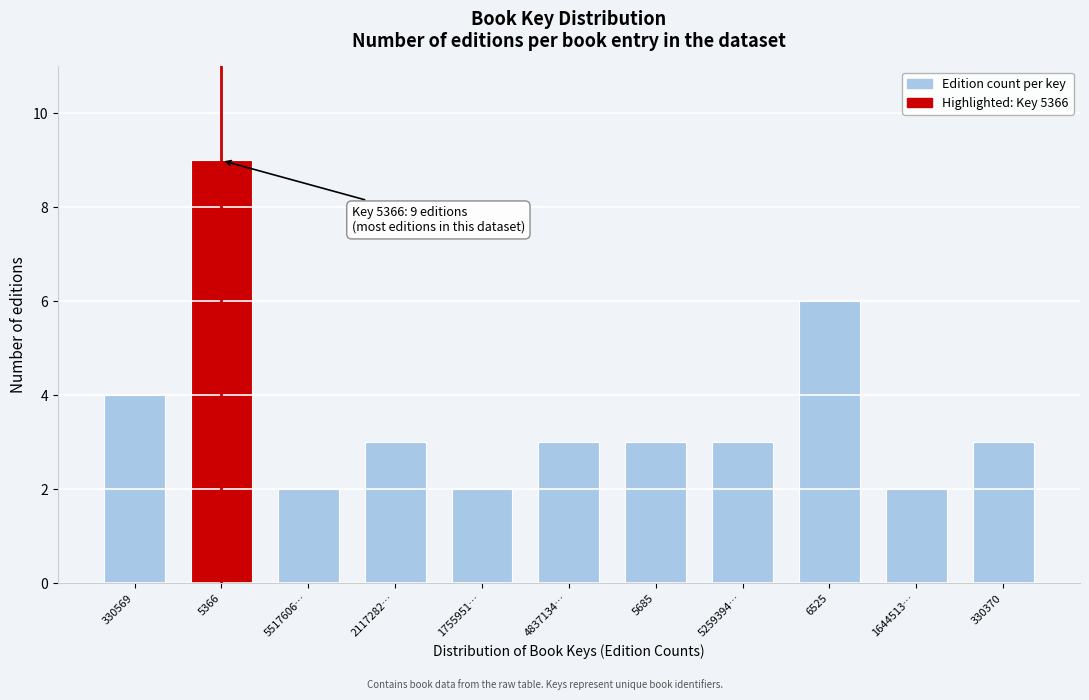

Reading left to right, list all the values displayed in this chart.

4	9	2	3	2	3	3	3	6	2	3